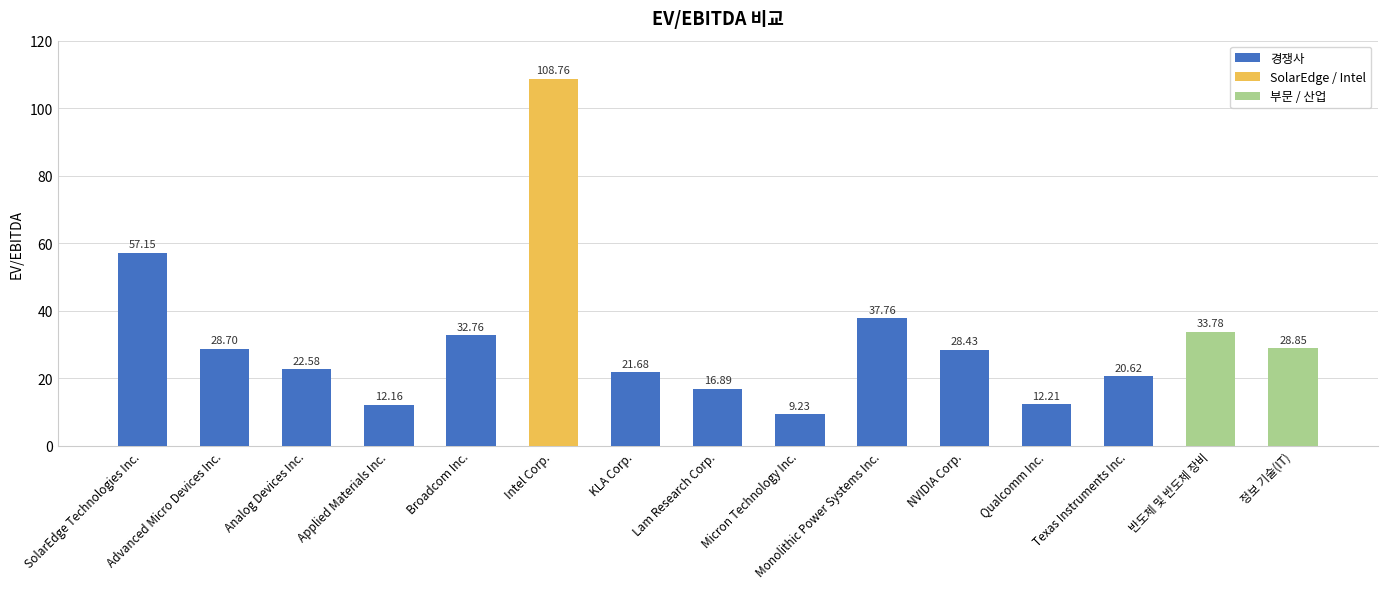

What is the value of the 6th bar from the left?

108.8